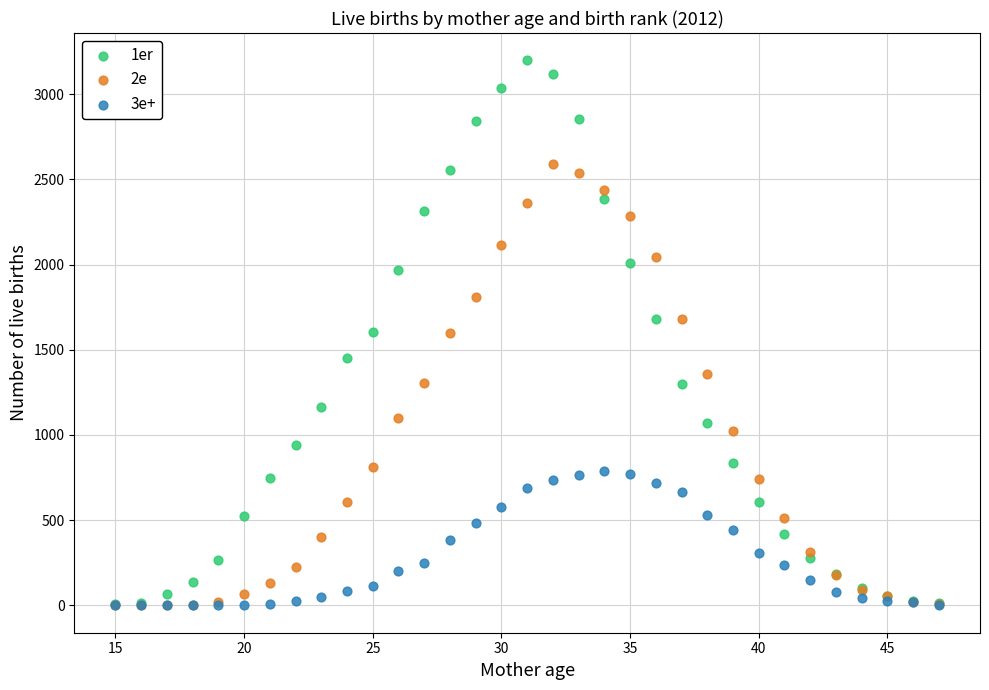

What are all the series names shown in the legend?

1er, 2e, 3e+